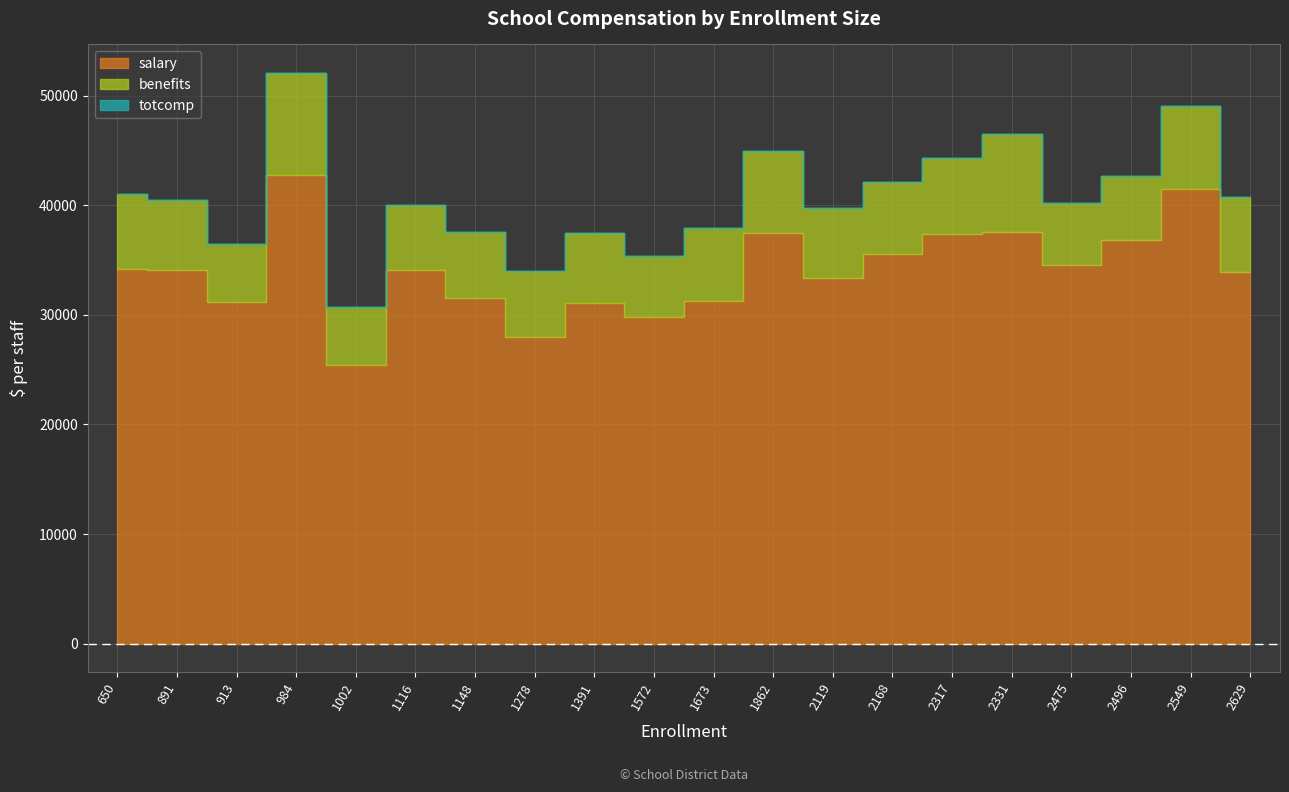

What are all the series names shown in the legend?

salary, benefits, totcomp